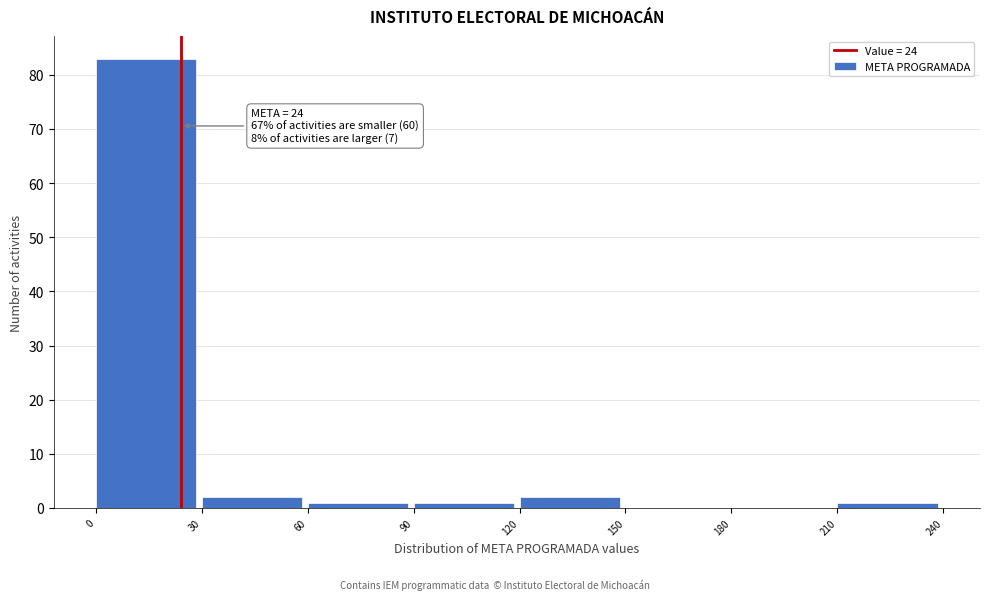

Which range on the x-axis has the tallest bar?

0 to 30